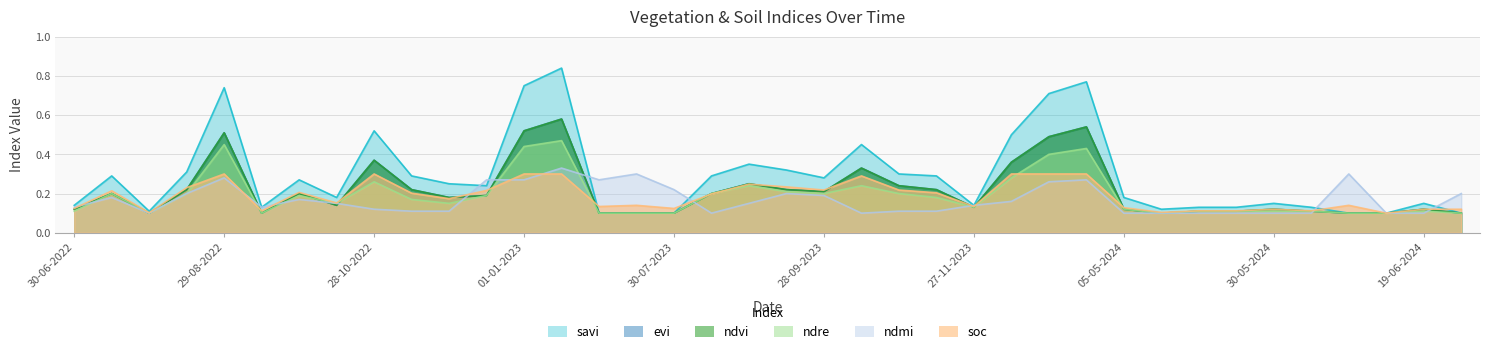

How many evi values are between 0 and 1?

38